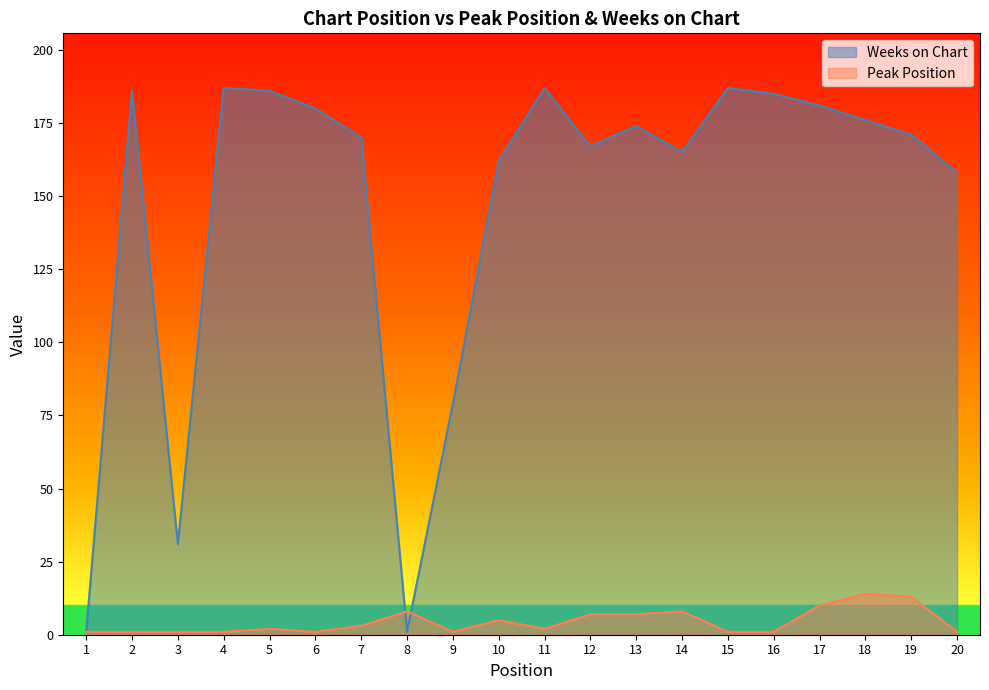

Which series has the largest total across all categories?

Weeks on Chart